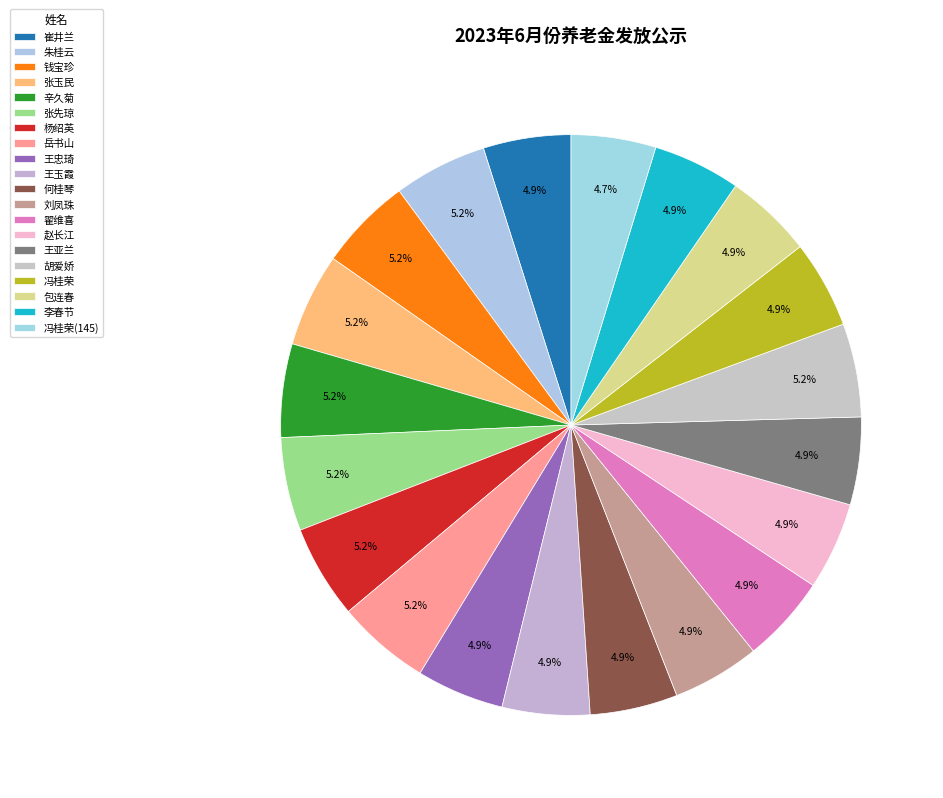

Is there any slice that represents more than half of the pie?

No